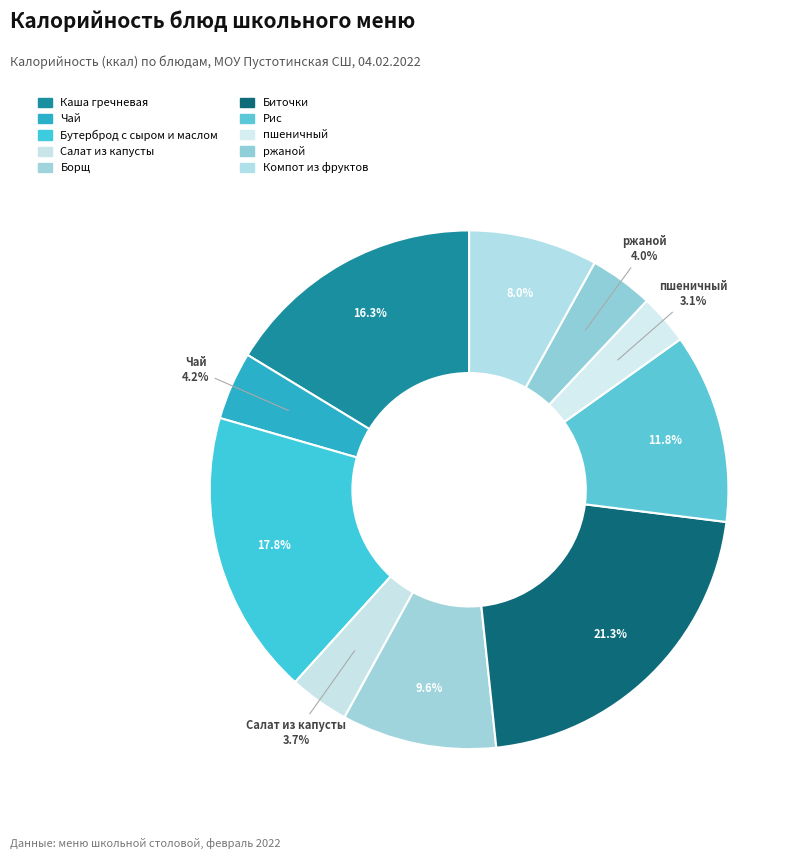

Which slice is the smallest?

пшеничный